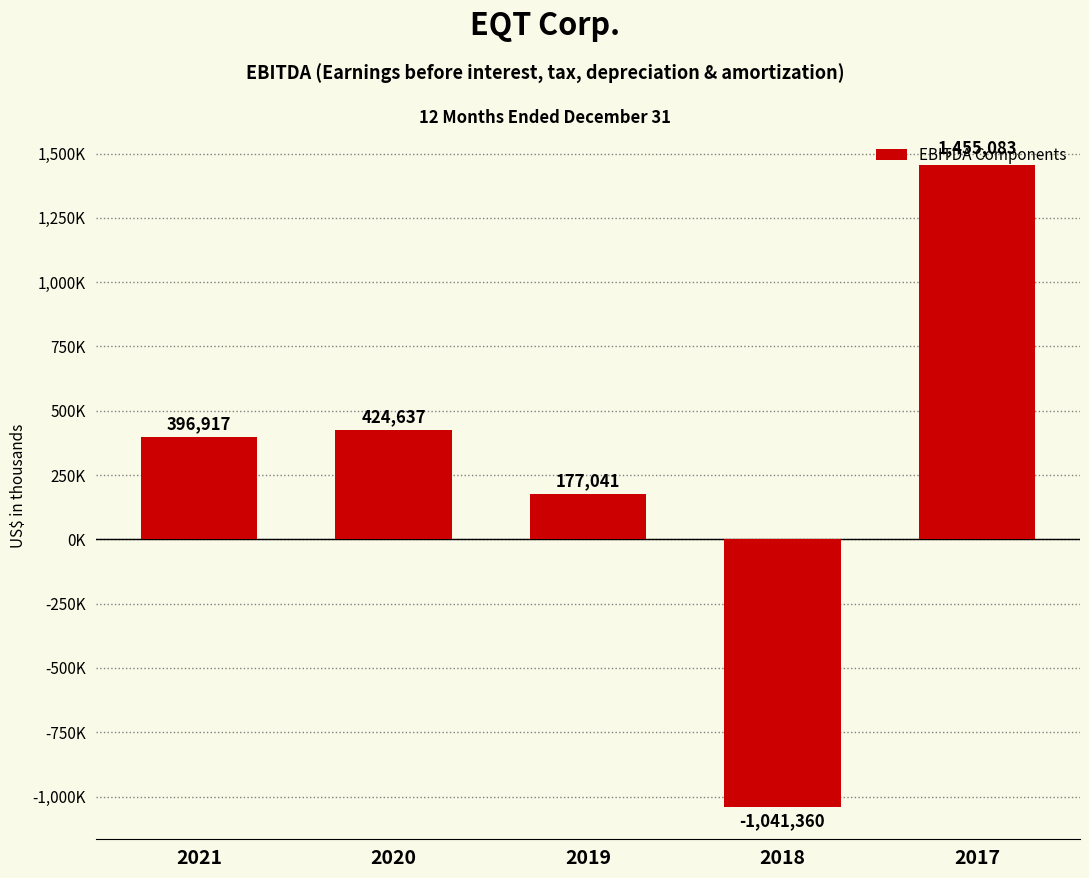

What is the value of the 5th bar from the left?

1455083